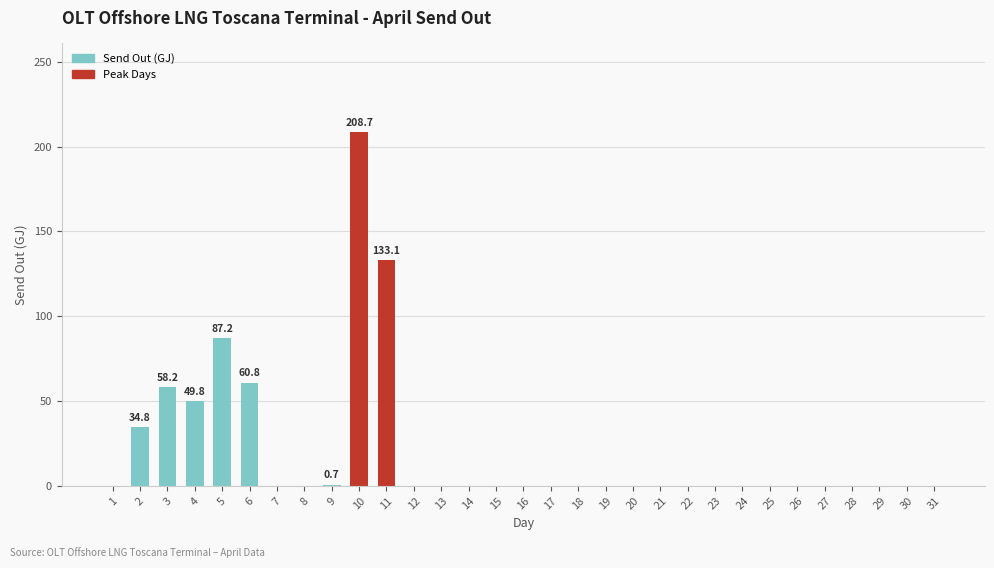

What is the greatest value displayed?

208.7